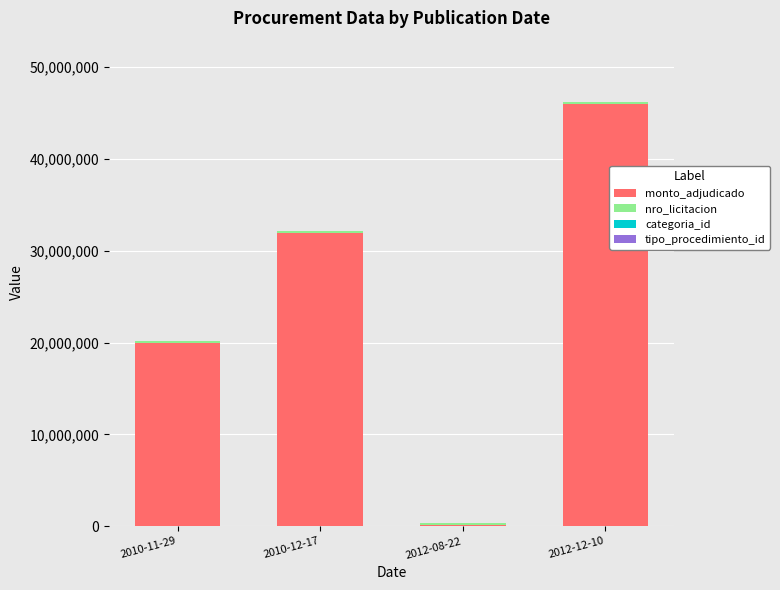

At which category is the sum across all series the highest?

2012-12-10